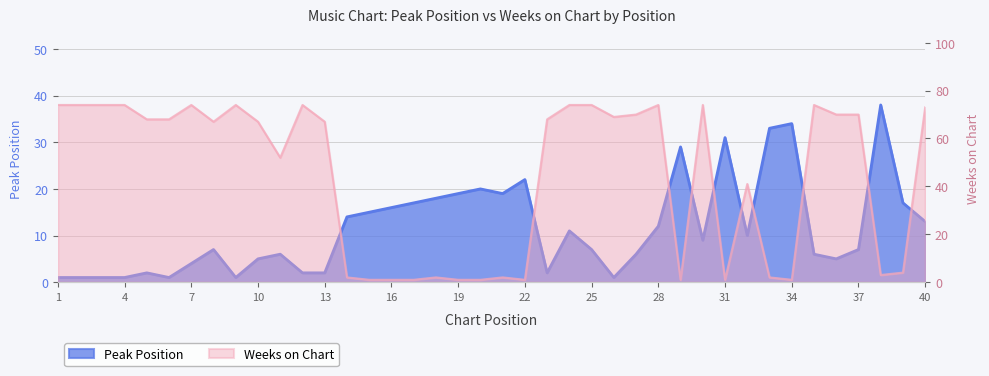

At how many categories does at least one series exceed 40?

25